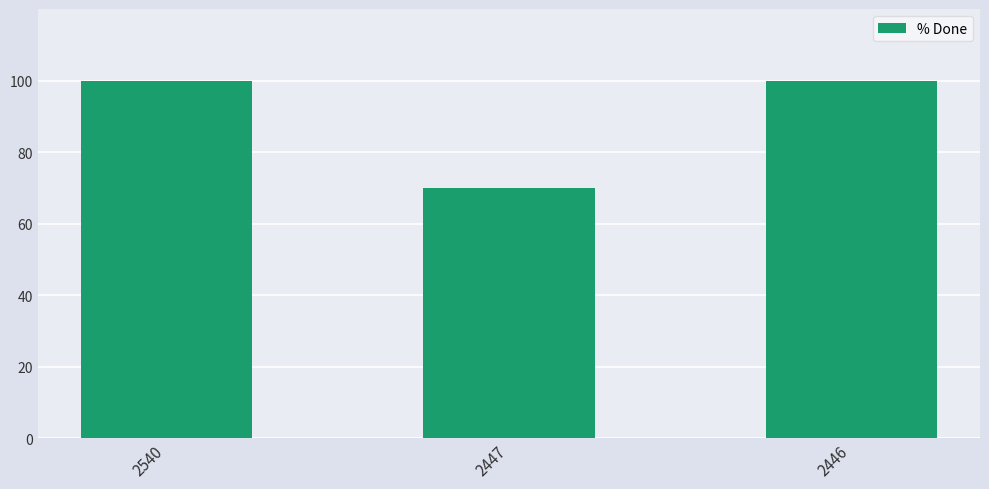

What is the minimum value shown in the chart?

70